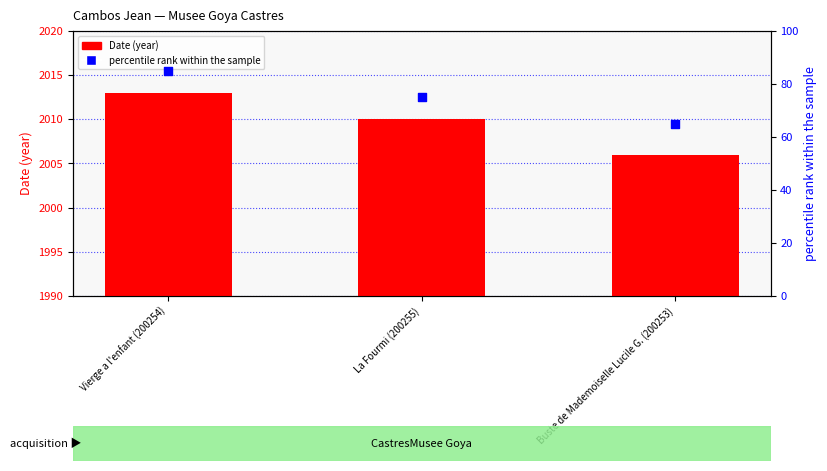

At which category is the sum across all series the highest?

Vierge a l'enfant (200254)